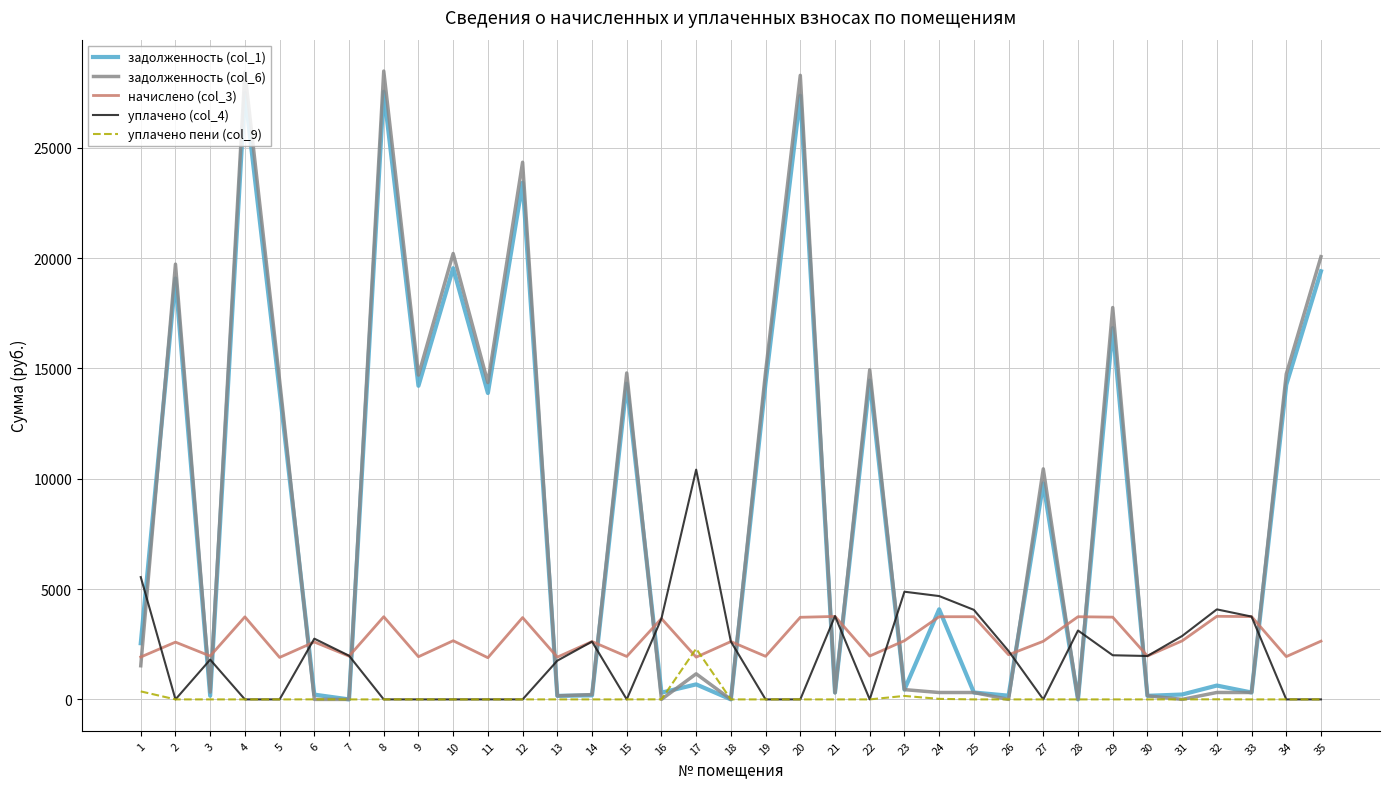

Which series changed the most between 5 and 6?

задолженность (col_6)